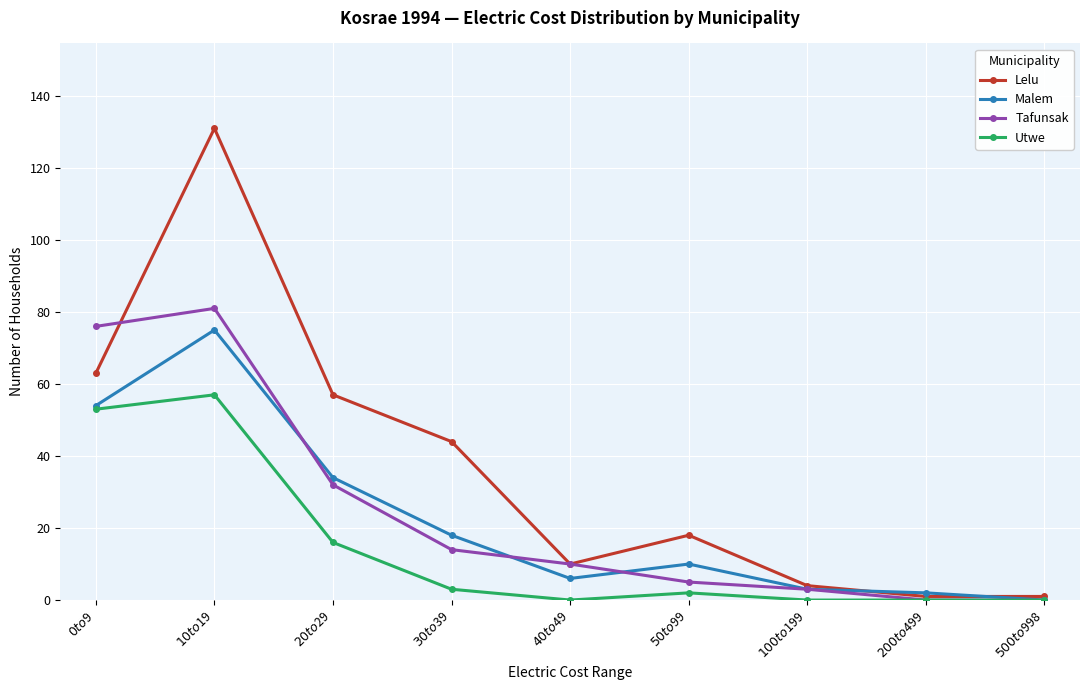

At which category is the sum across all series the highest?

$10 to $19